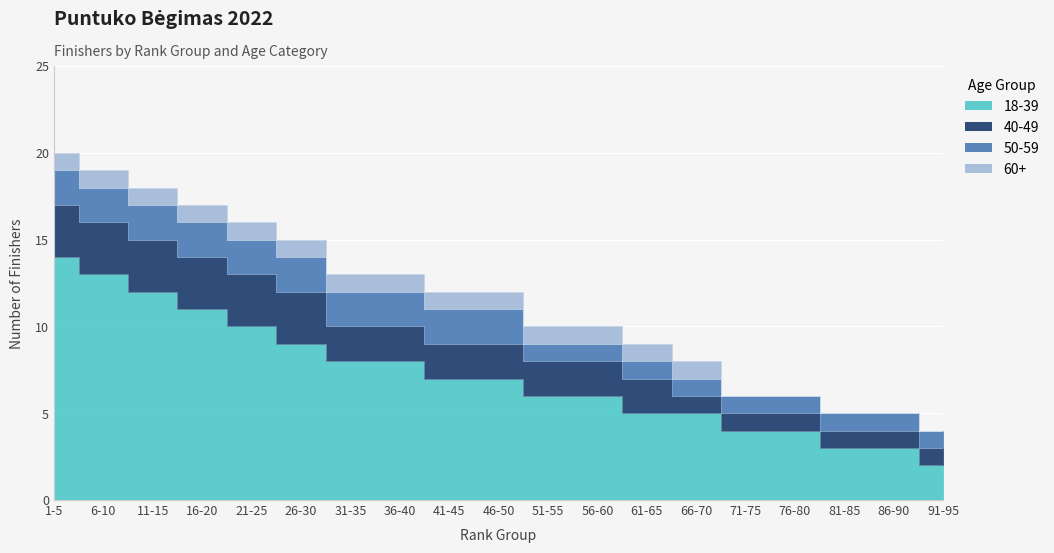

True or false: 50-59 has more than 1 points higher than both neighbors.

False